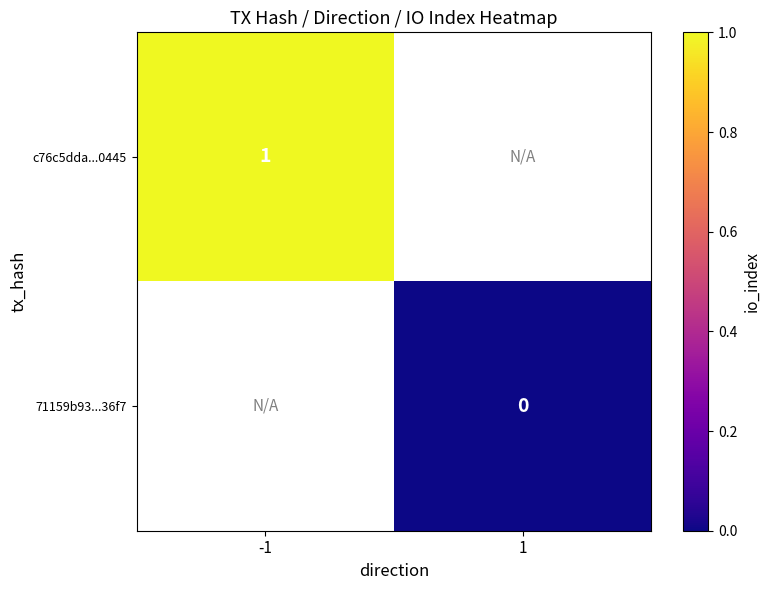

True or false: c76c5dda...0445 has a value of 2 at -1.

False